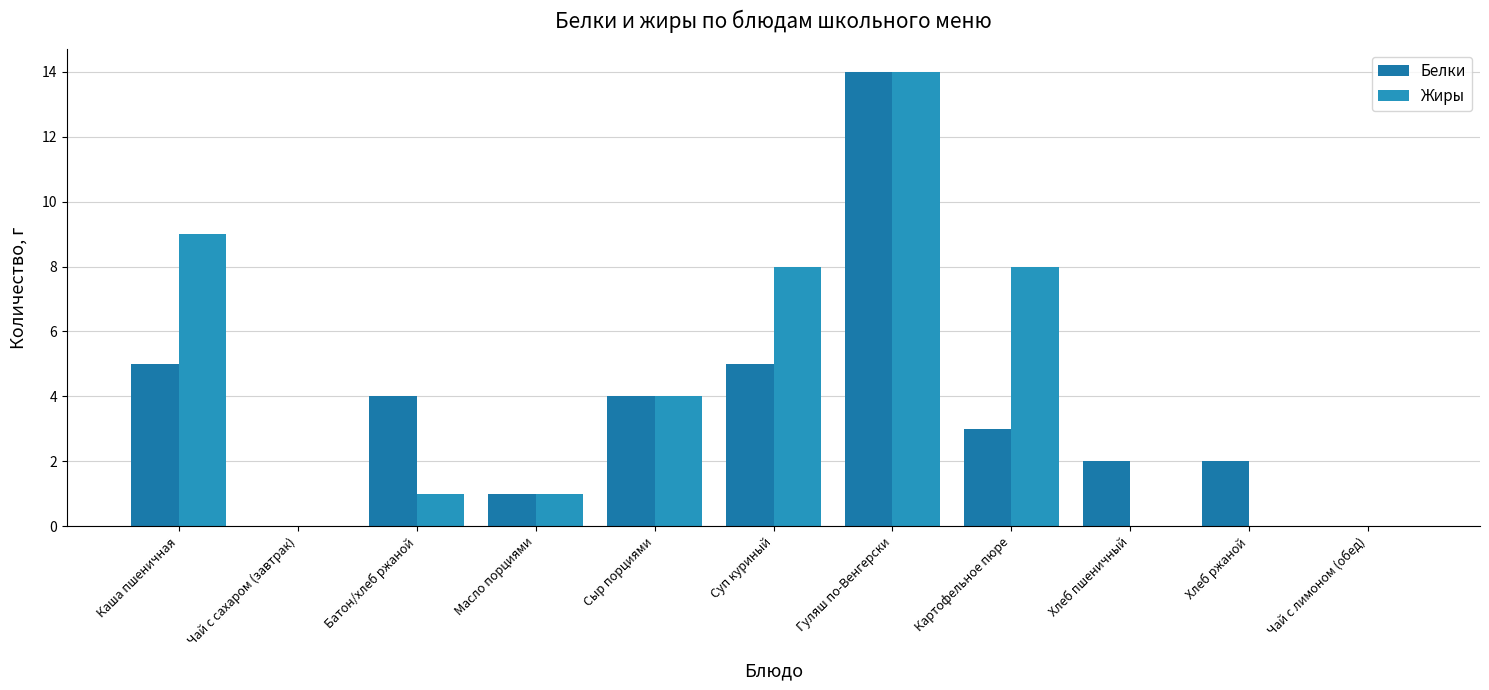

Rank the series at Сыр порциями from lowest to highest value.

Белки, Жиры